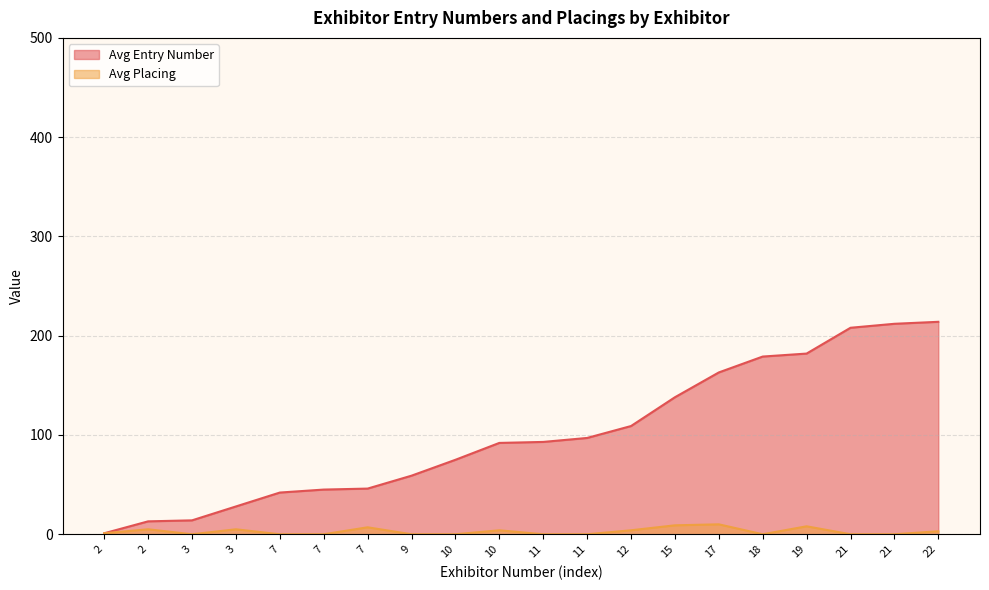

In Avg Placing, how many points are lower than both neighbors (excluding endpoints)?

2